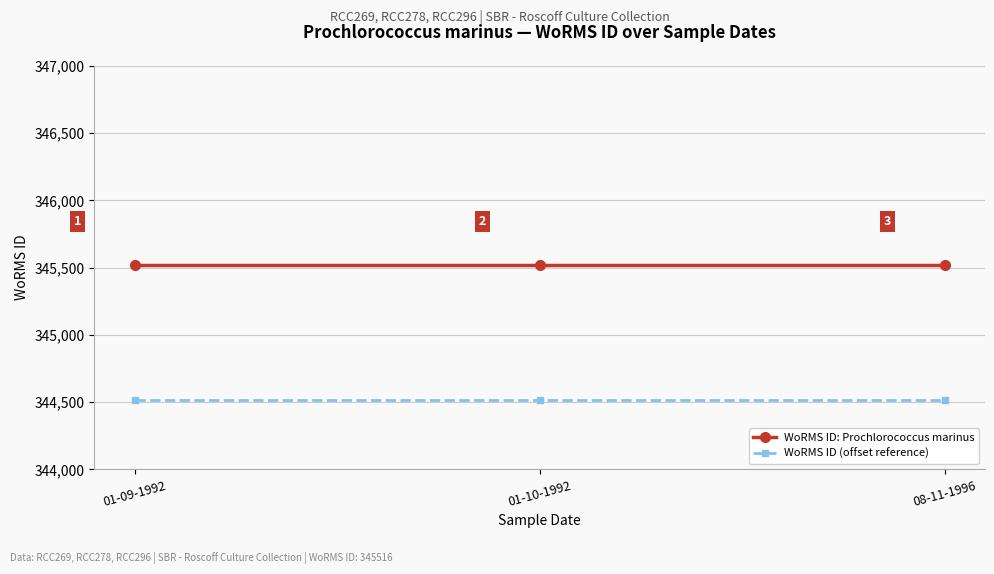

What are all the series names shown in the legend?

WoRMS ID: Prochlorococcus marinus, WoRMS ID (offset reference)